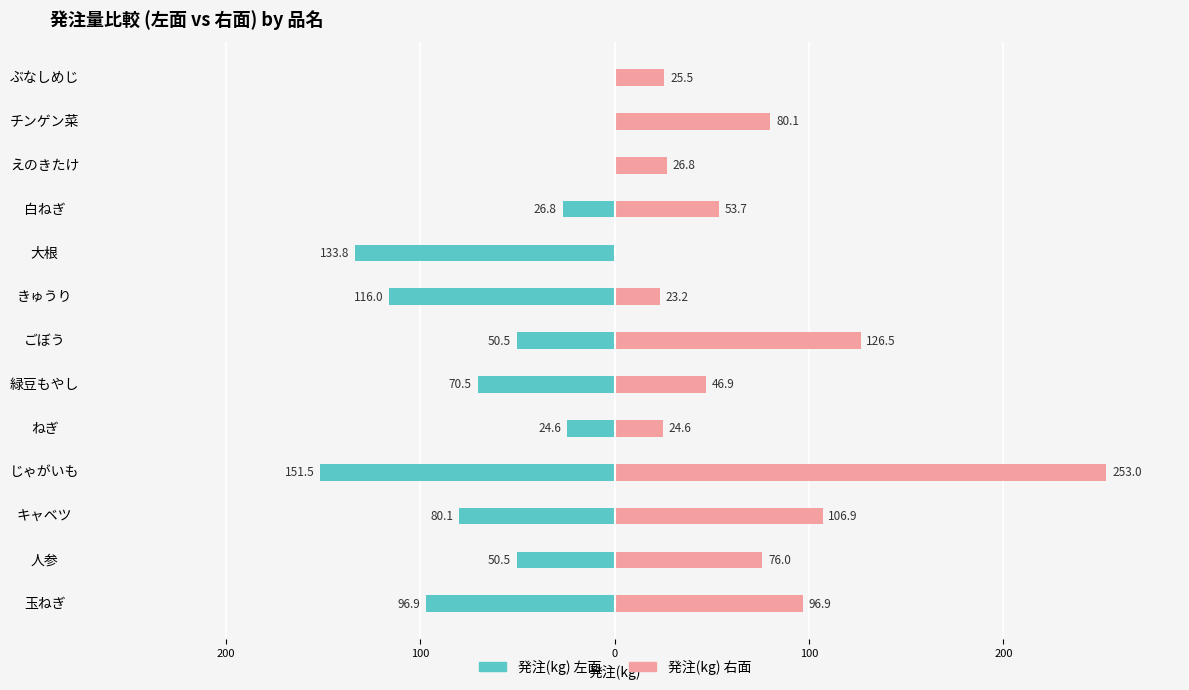

What is the approximate value of 発注(kg) 左面 at 大根?

-133.8